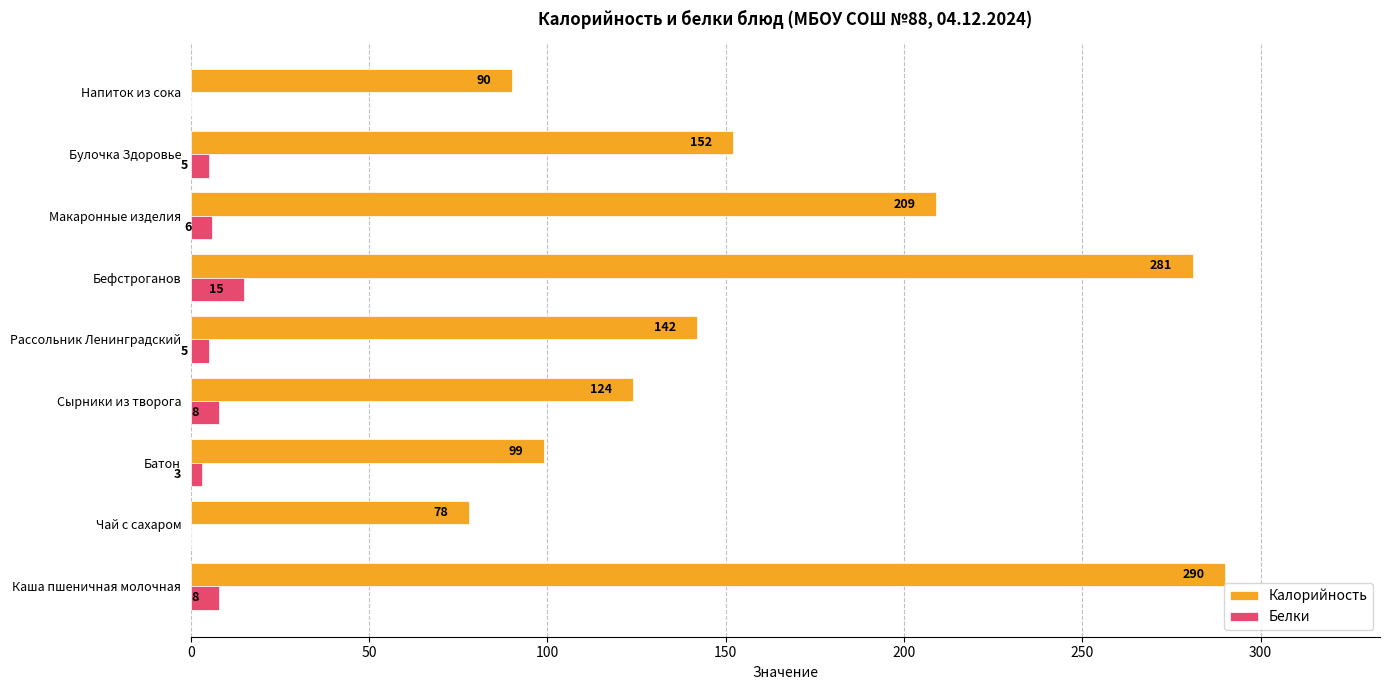

What is the maximum value shown in the chart?

290